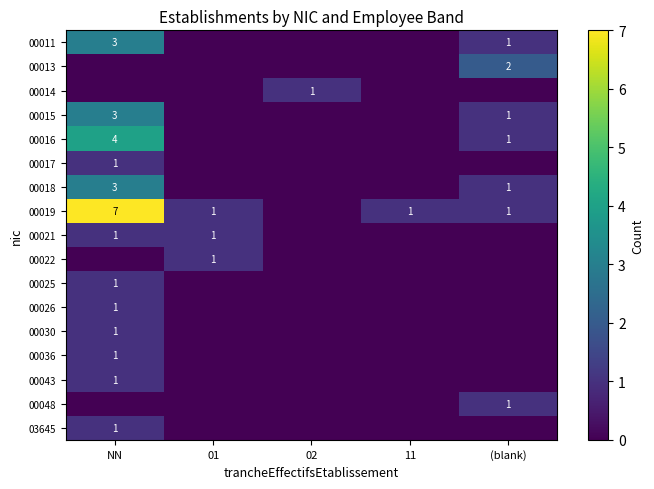

Rank the categories by 00014 value from highest to lowest.

02, NN, 01, 11, (blank)